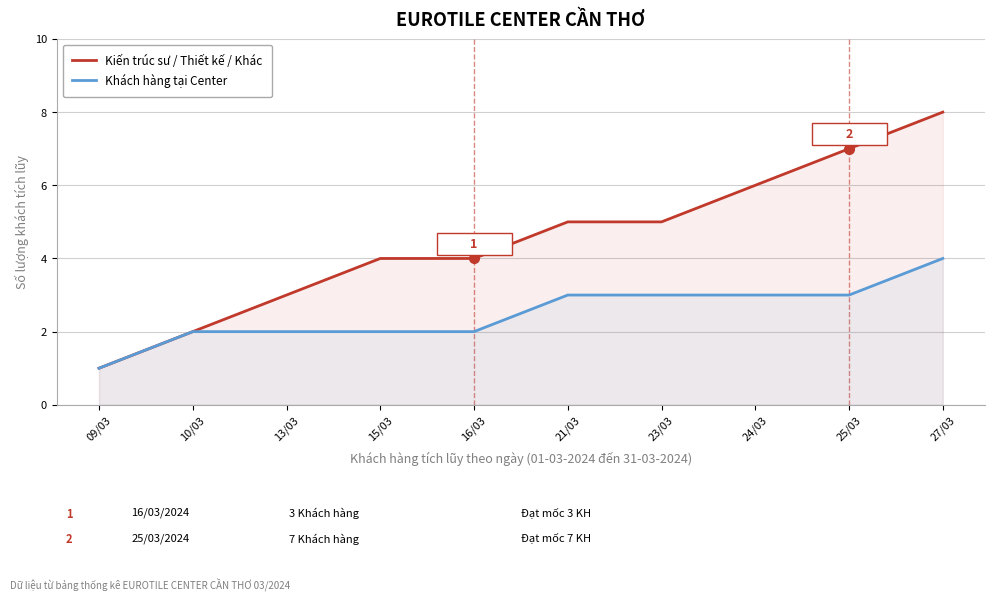

What is the label of the 10th point from the right?

09/03